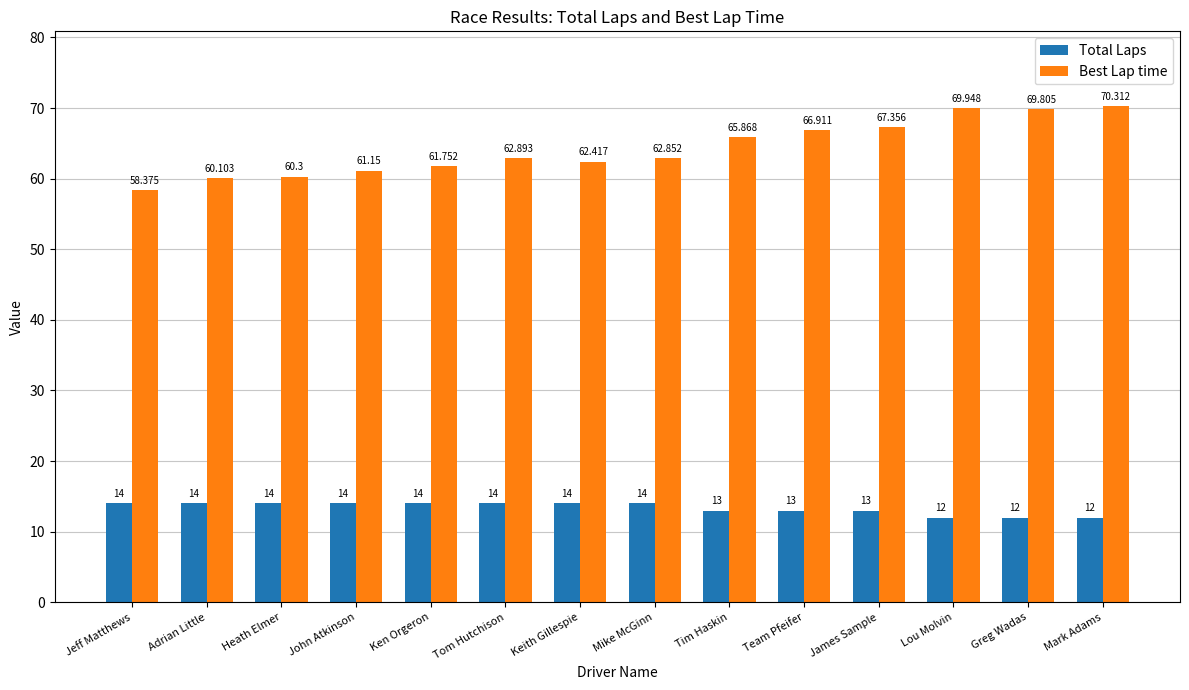

Rank the series by their average value, from lowest to highest.

Total Laps, Best Lap time